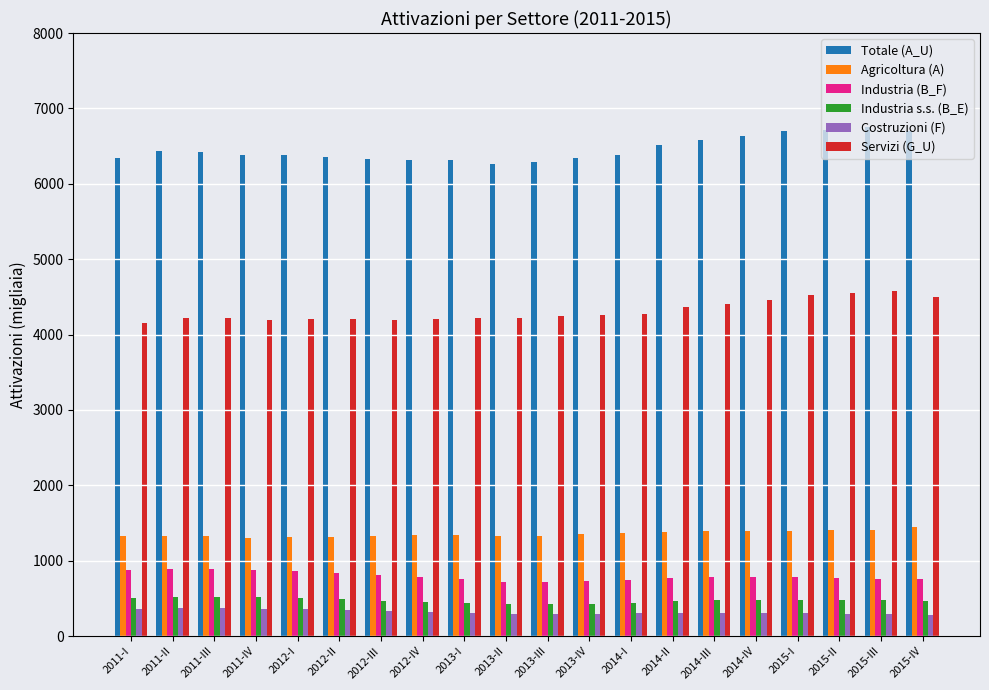

How many bars are there in total?

120